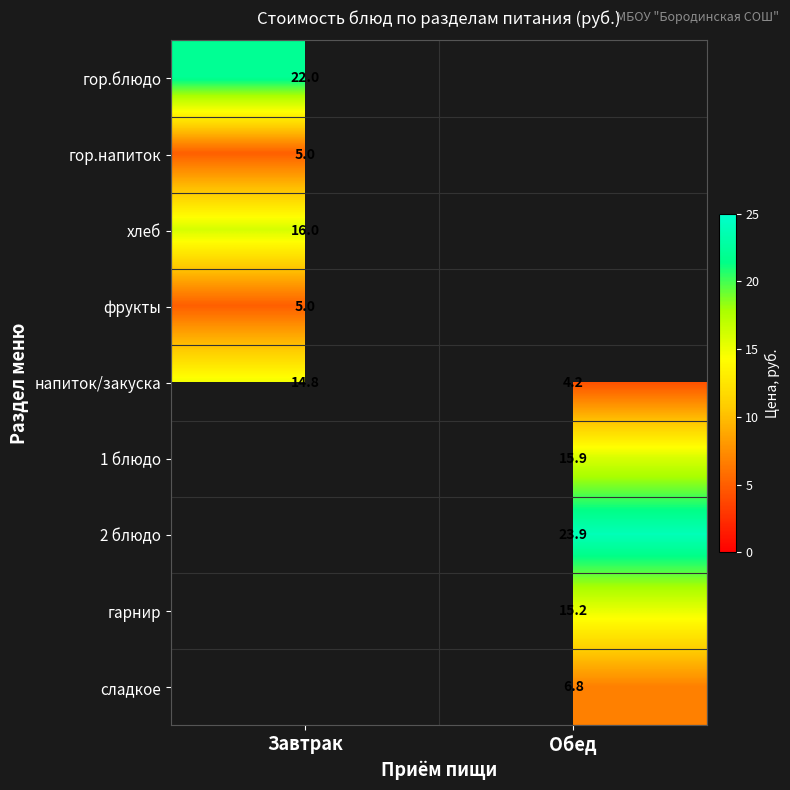

What is the sum of all напиток/закуска values?

19.0